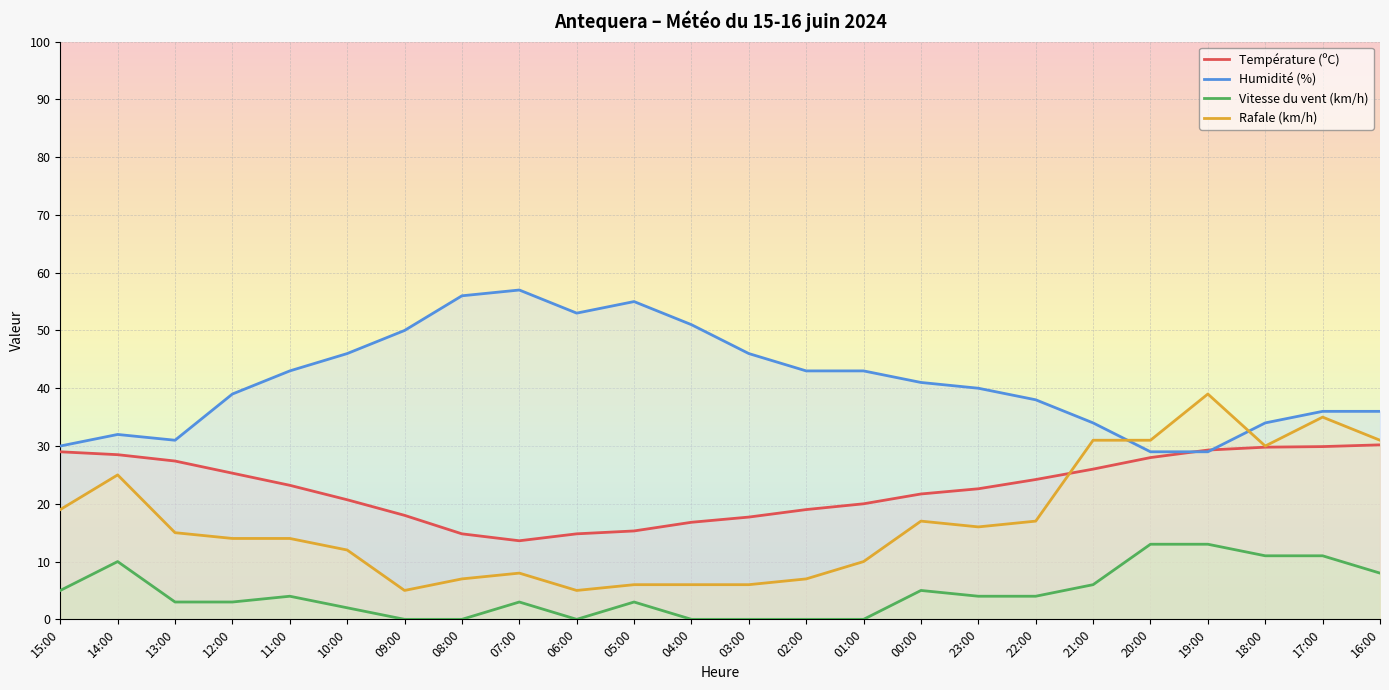

Reading left to right, what are all the values shown in this chart?

Température (ºC): 29.0	28.5	27.4	25.3	23.2	20.7	18.0	14.8	13.6	14.8	15.3	16.8	17.7	19.0	20.0	21.7	22.6	24.2	26.0	28.0	29.3	29.8	29.9	30.2
Humidité (%): 30.0	32.0	31.0	39.0	43.0	46.0	50.0	56.0	57.0	53.0	55.0	51.0	46.0	43.0	43.0	41.0	40.0	38.0	34.0	29.0	29.0	34.0	36.0	36.0
Vitesse du vent (km/h): 5.0	10.0	3.0	3.0	4.0	2.0	0.0	0.0	3.0	0.0	3.0	0.0	0.0	0.0	0.0	5.0	4.0	4.0	6.0	13.0	13.0	11.0	11.0	8.0
Rafale (km/h): 19.0	25.0	15.0	14.0	14.0	12.0	5.0	7.0	8.0	5.0	6.0	6.0	6.0	7.0	10.0	17.0	16.0	17.0	31.0	31.0	39.0	30.0	35.0	31.0